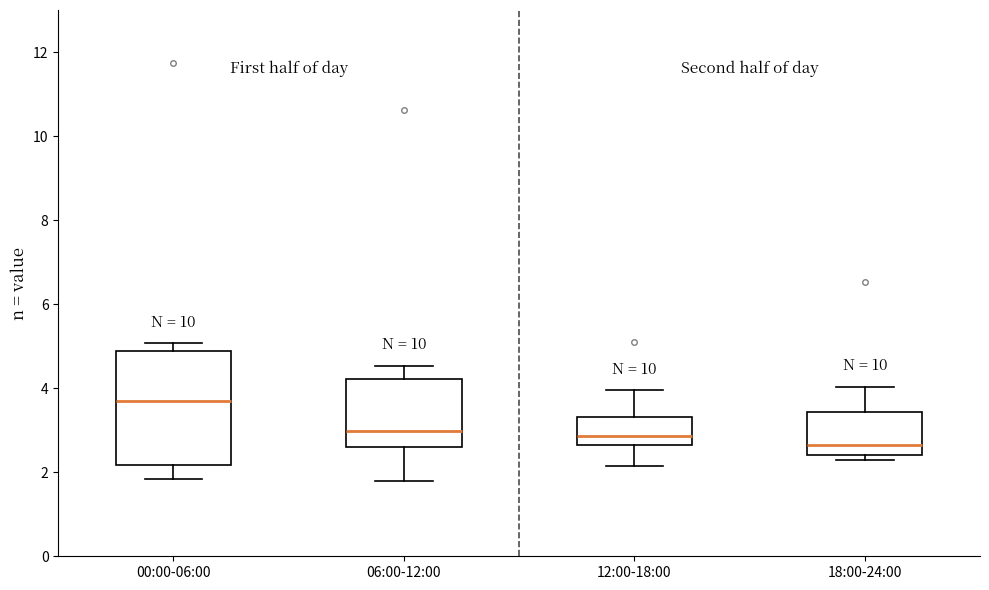

Which box is the tallest, from its lower edge to its upper edge?

00:00-06:00